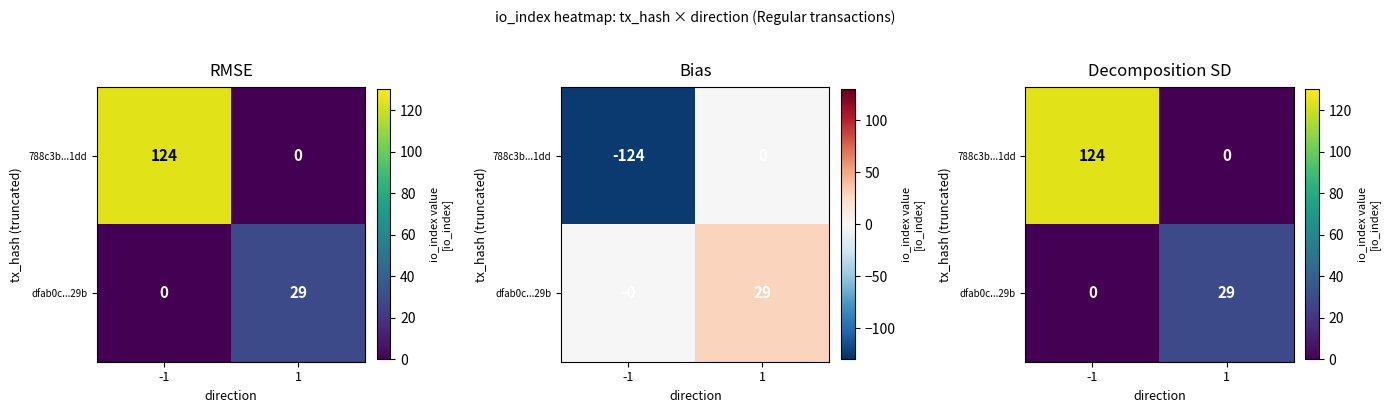

Which series has the largest range (max minus min)?

788c3b...1dd